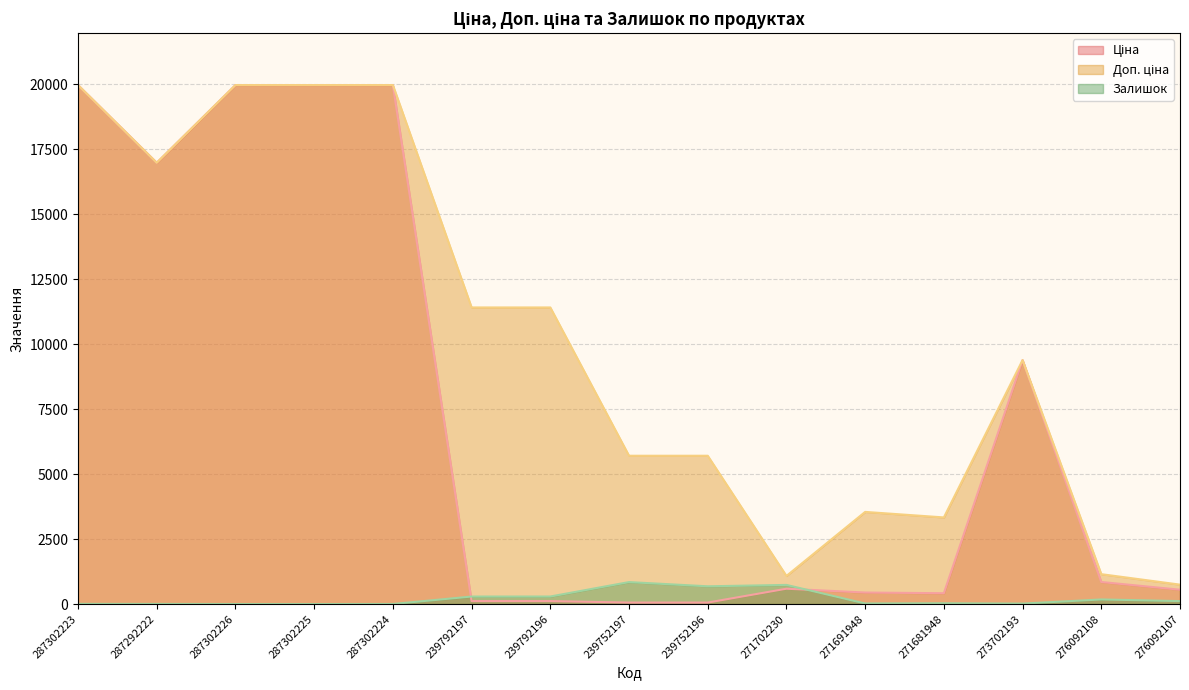

Read the Ціна value at 287302225.

19964.2